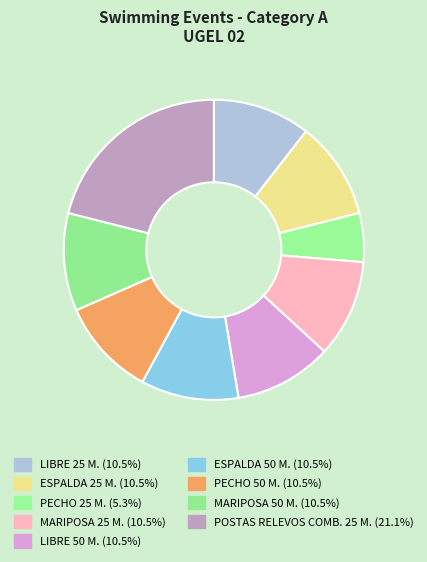

Count the number of slices in the pie.

9